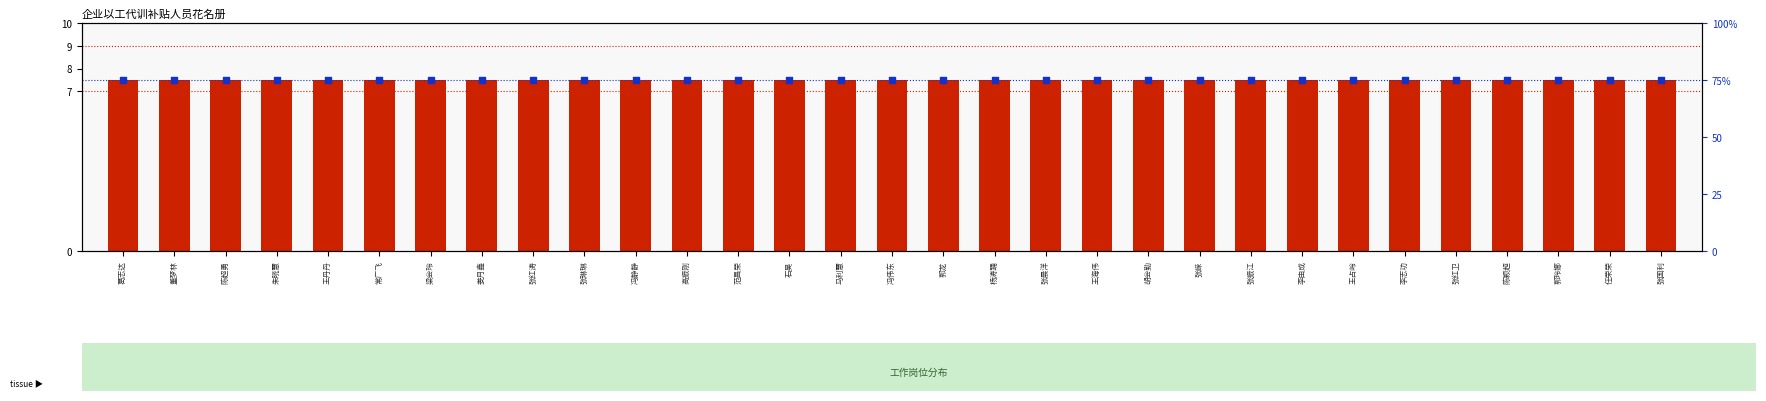

Which series contains the highest Y value?

以工代训时间（百分位）